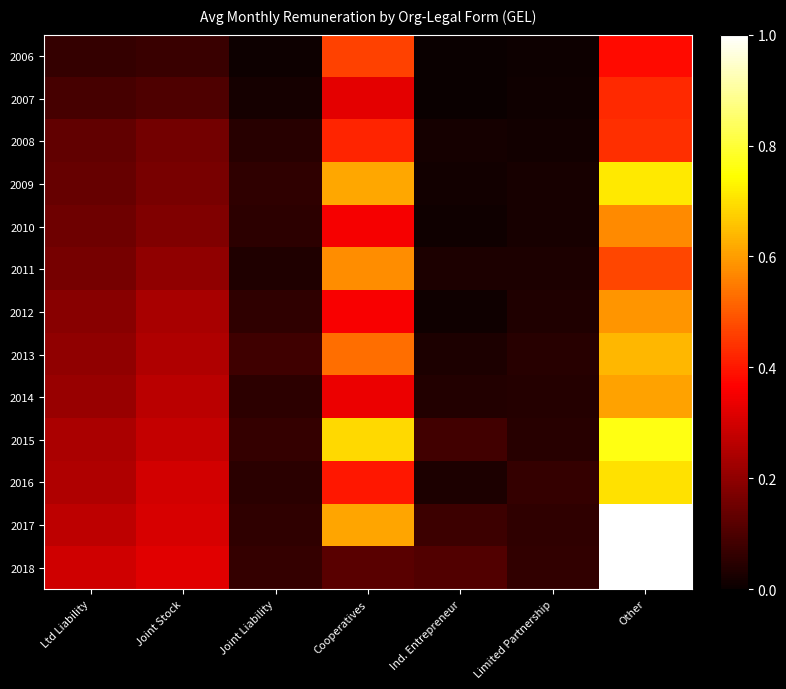

What is the difference between the highest and lowest values at Limited Partnership?

0.1